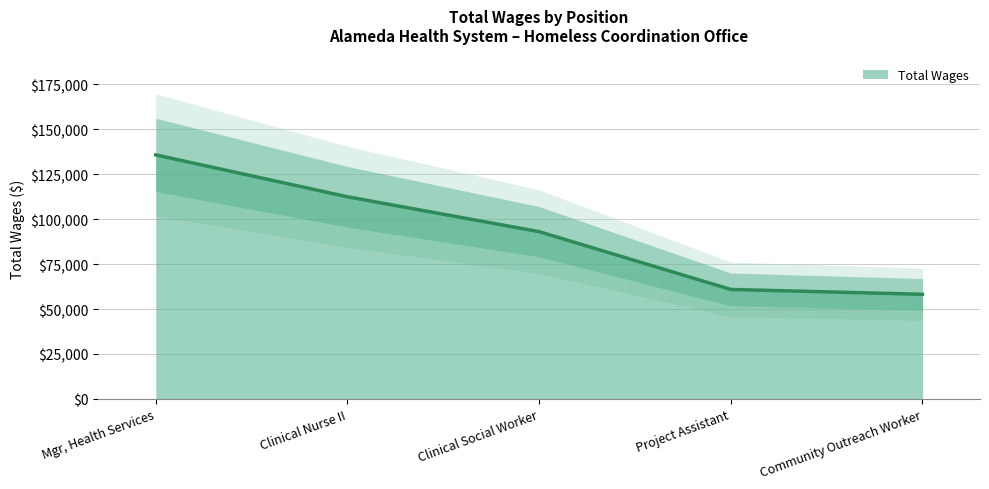

Is it true that the value at Mgr, Health Services is 91473?

False